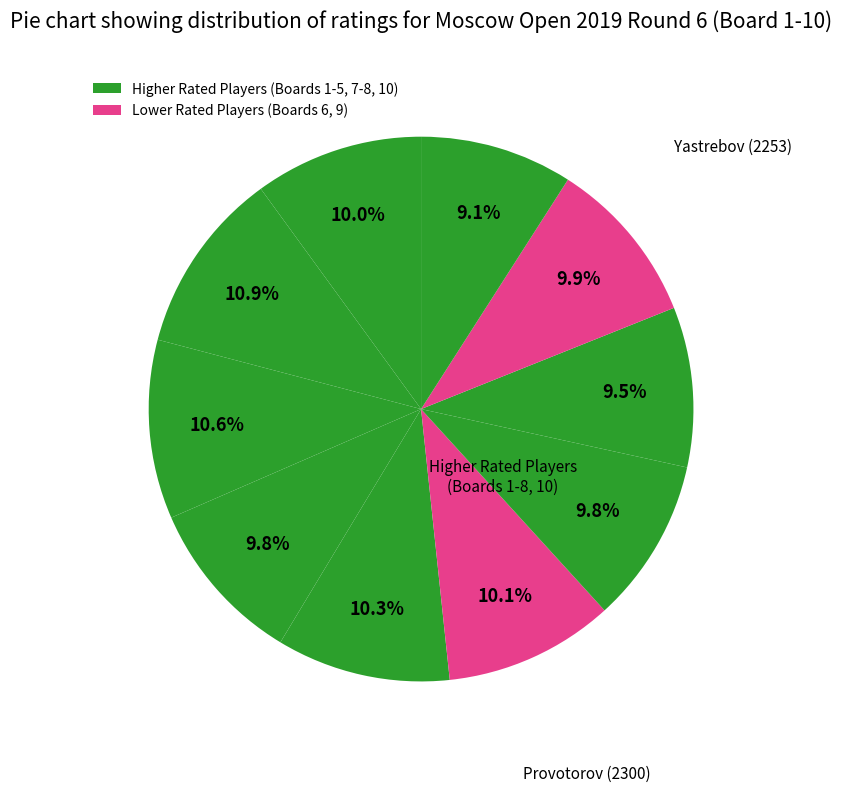

To the nearest percent, what is the difference between the largest and smallest slice percentages?

2%